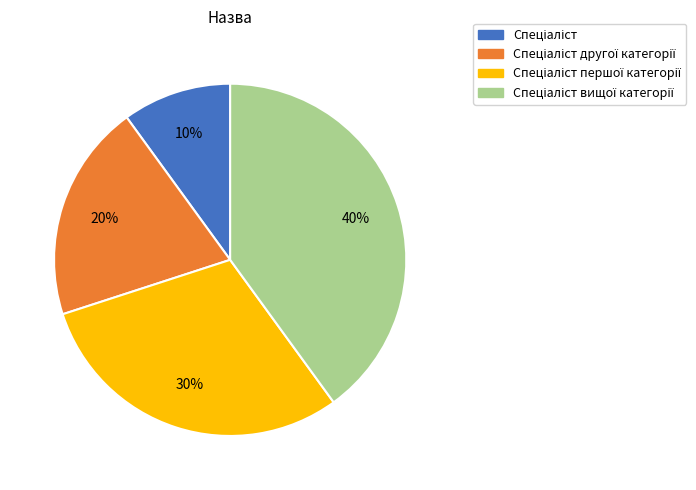

How many slices are in this pie chart?

4